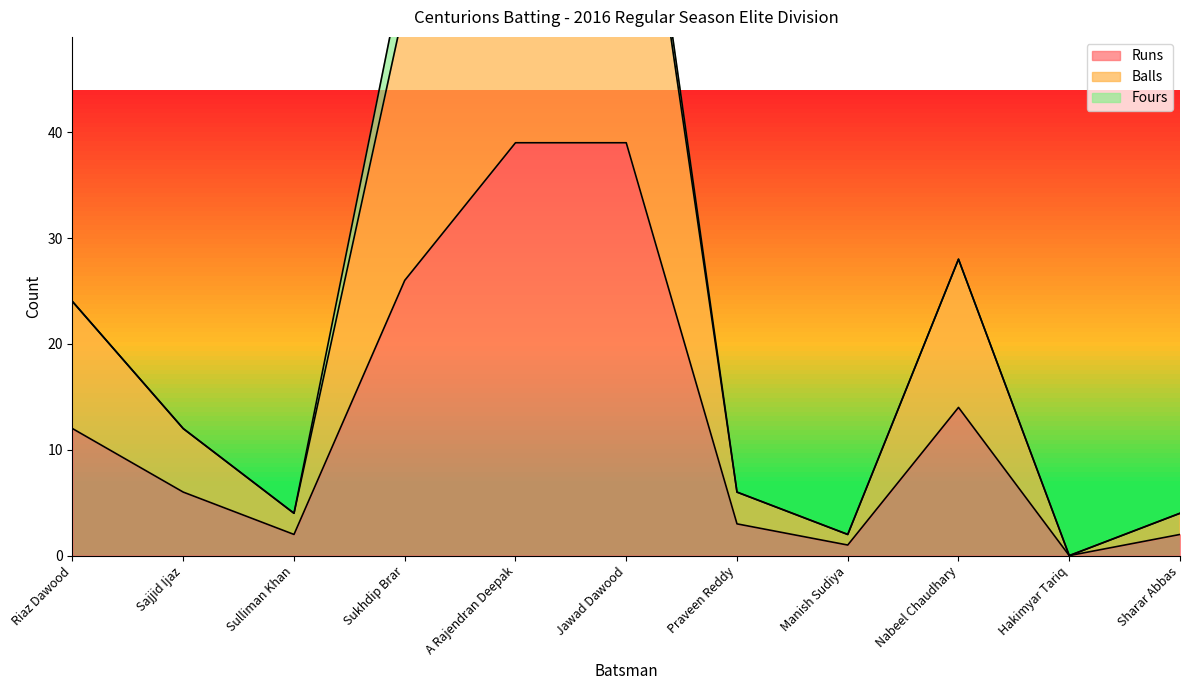

What is the total value across all series at Praveen Reddy?

9